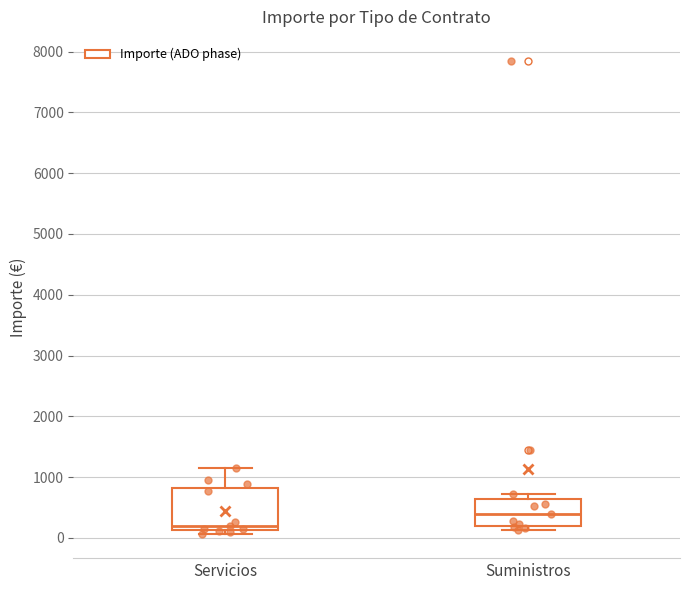

Where is the lower edge of the box for Suministros on the y-axis? The values are not printed on the chart, so give them approximately, as read against the axis.

200